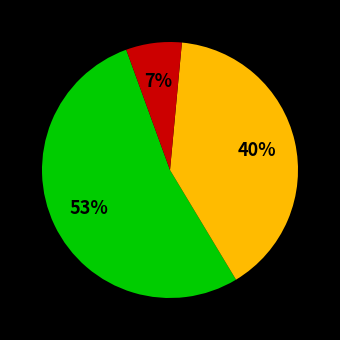

To the nearest percent, what is the average slice percentage?

33%